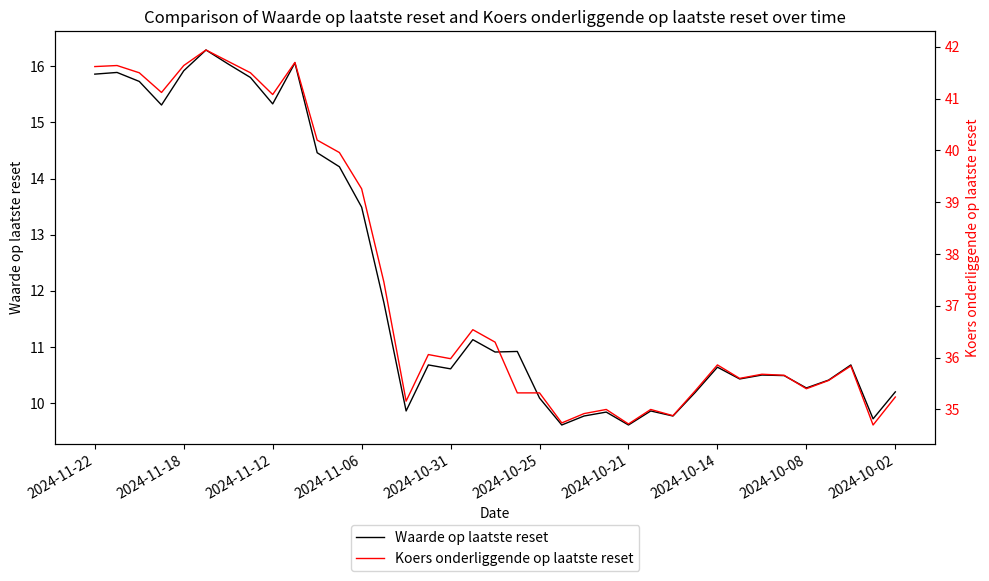

What is the highest value of the Waarde op laatste reset series?

16.3